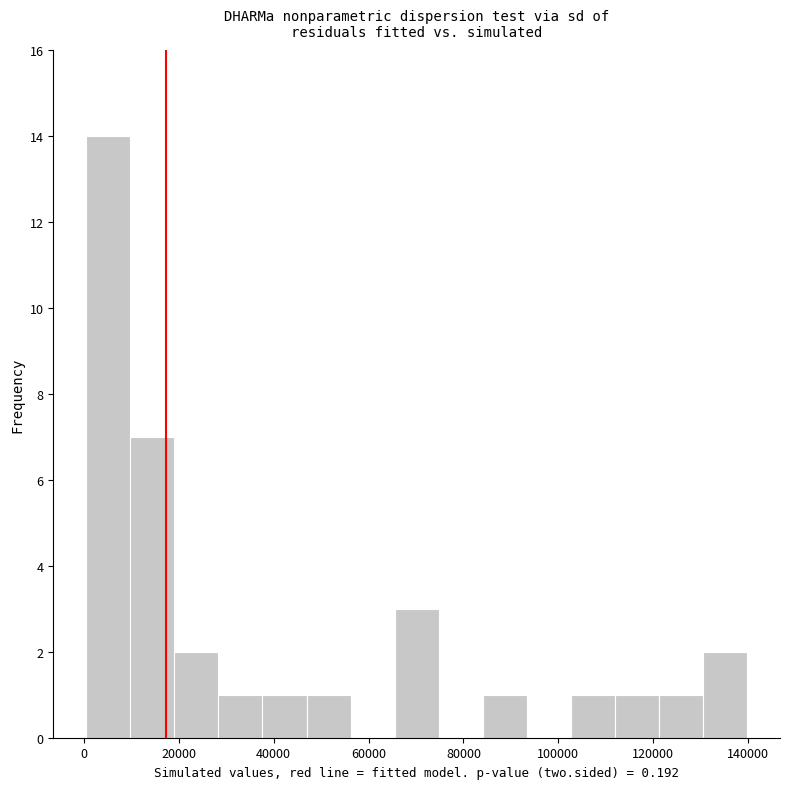

What is the height of the bar covering 112000 to 122000 on the x-axis? Neither the bar edges nor the heights are printed on the chart, so give them approximately, as read against the axes.

1